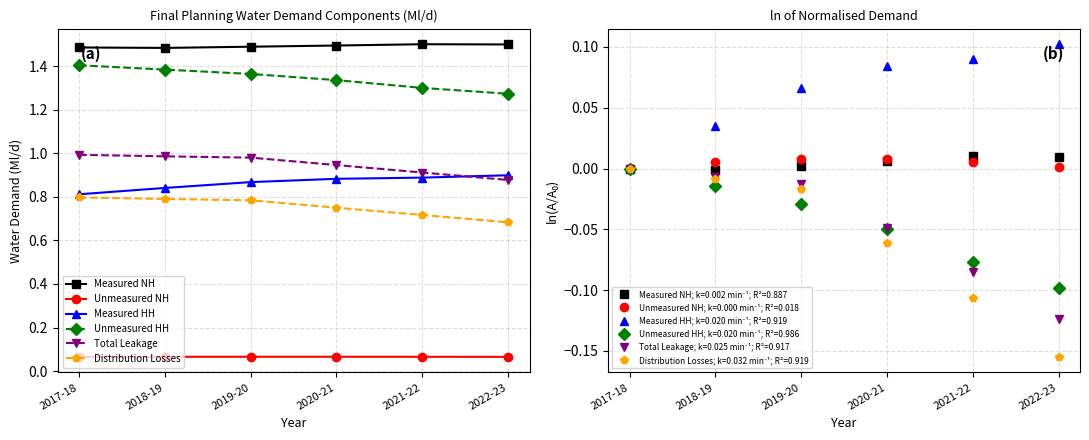

True or false: Unmeasured HH and Unmeasured NH intersect in this chart.

False